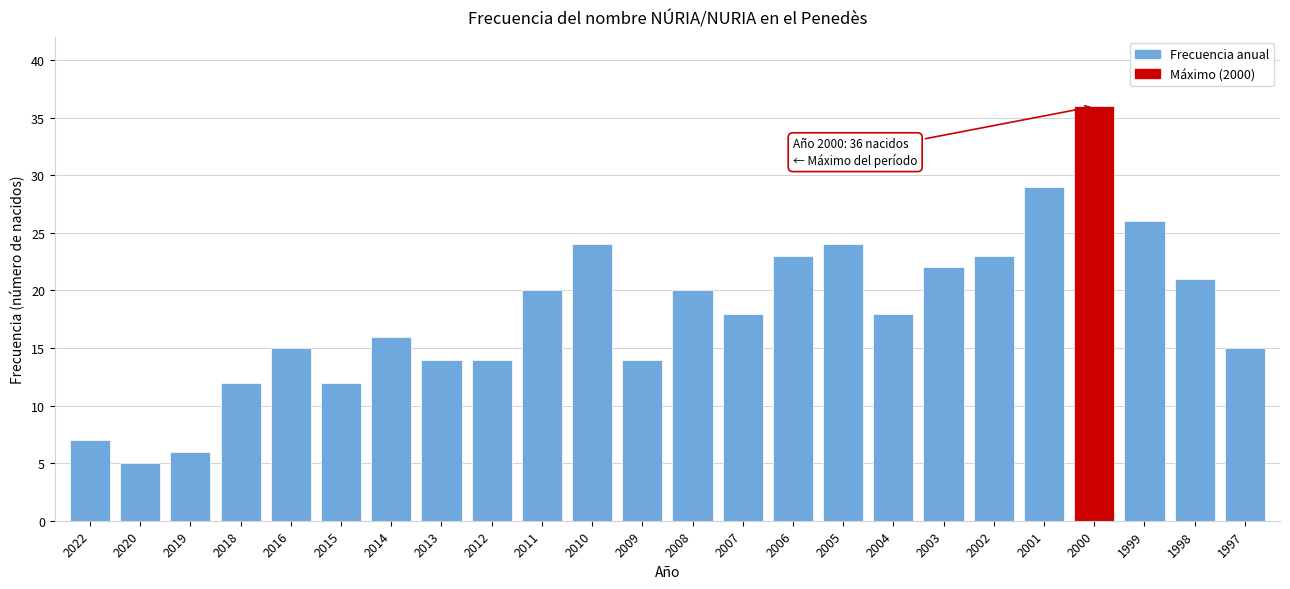

Reading left to right, what are all the values shown in this chart?

7	5	6	12	15	12	16	14	14	20	24	14	20	18	23	24	18	22	23	29	36	26	21	15